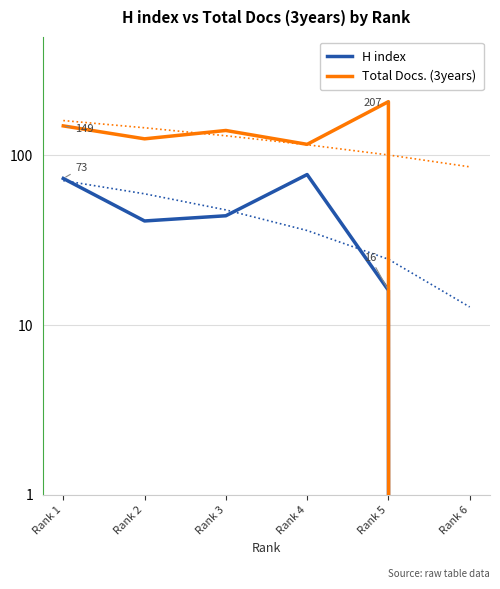

What value does the H index series have at Rank 5, to the nearest 5?

15